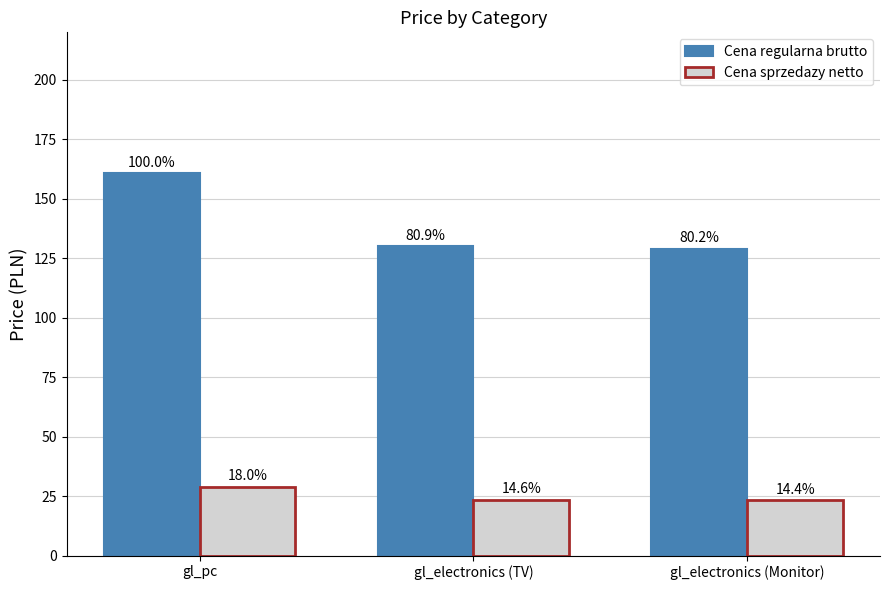

Between gl_pc and gl_electronics (TV), which series saw the biggest shift?

Cena regularna brutto